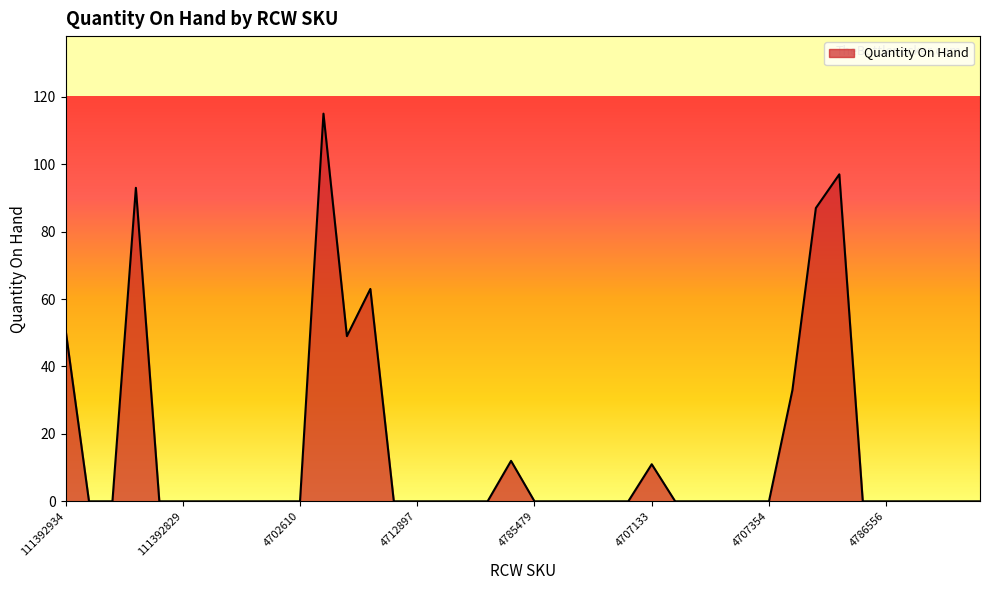

What is the difference between the maximum and minimum values?

115